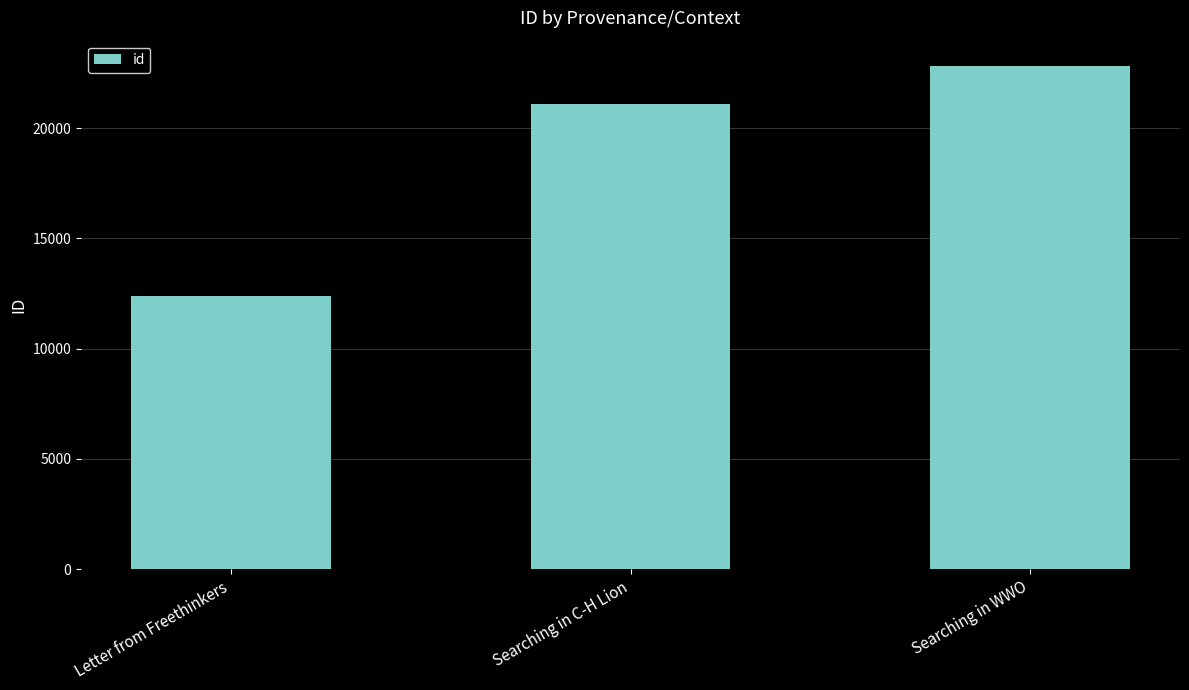

How many data points are less than 21100?

1